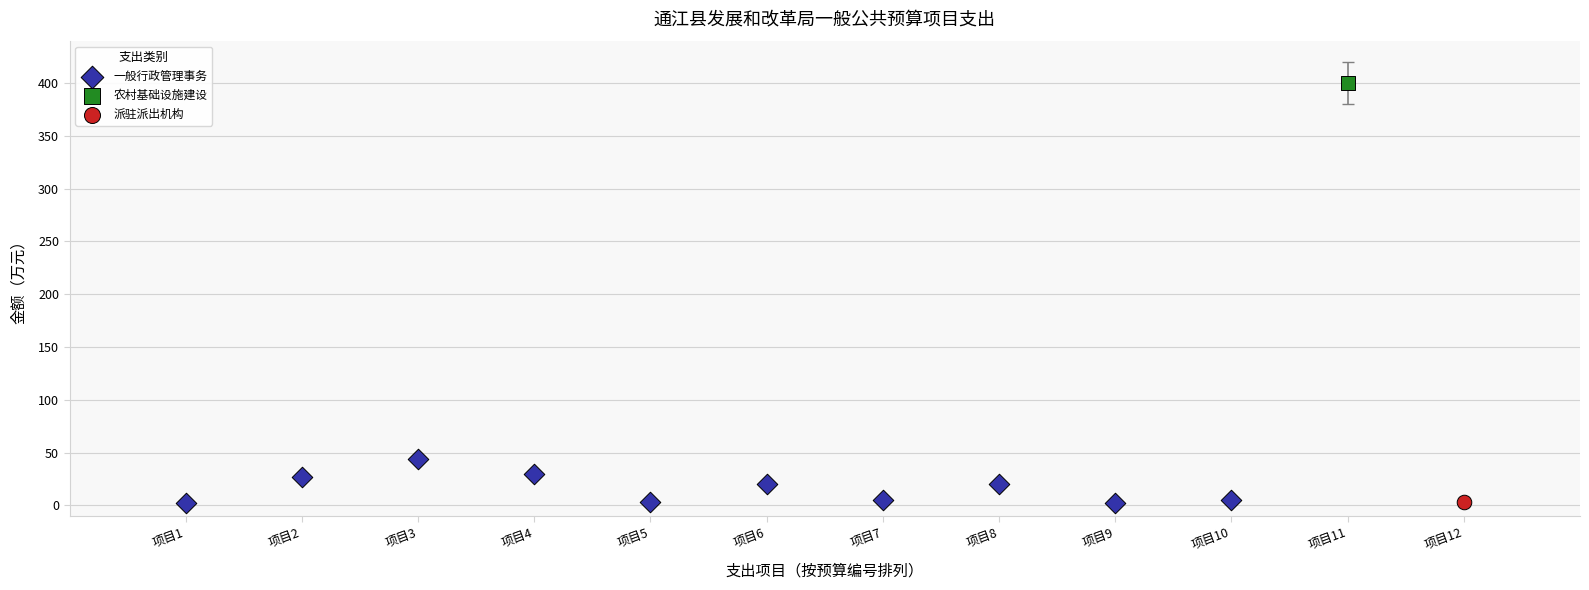

What are all the series names shown in the legend?

一般行政管理事务, 农村基础设施建设, 派驻派出机构